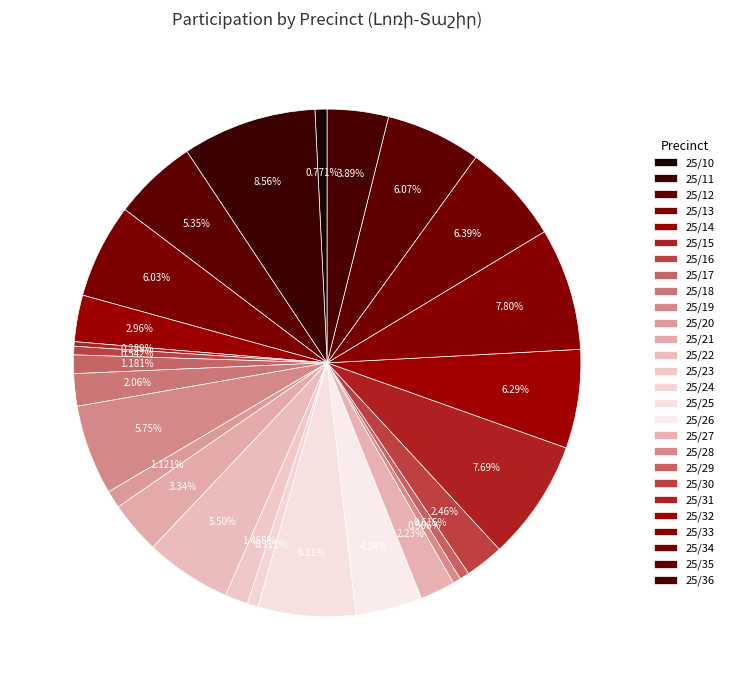

Is 25/27 the majority of the pie?

No